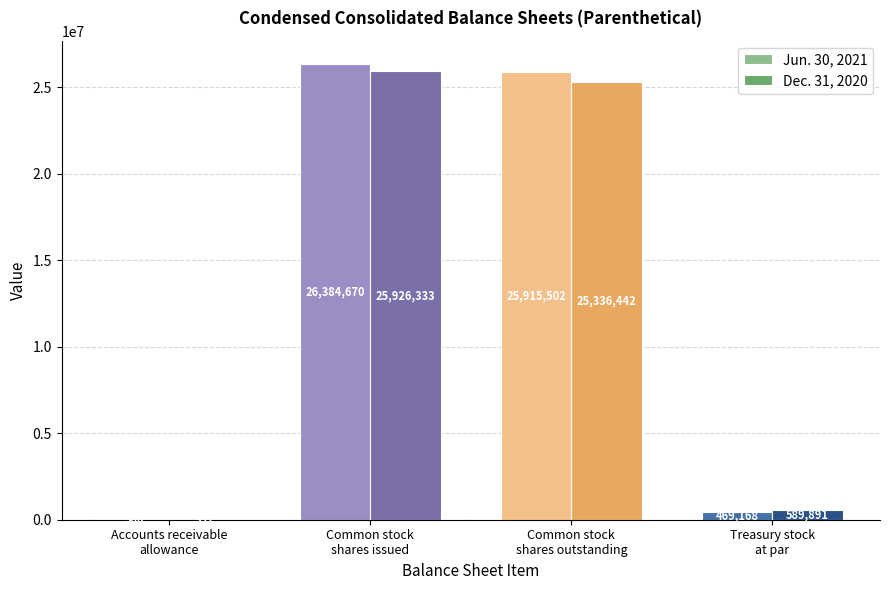

How many categories are shown in the chart?

4